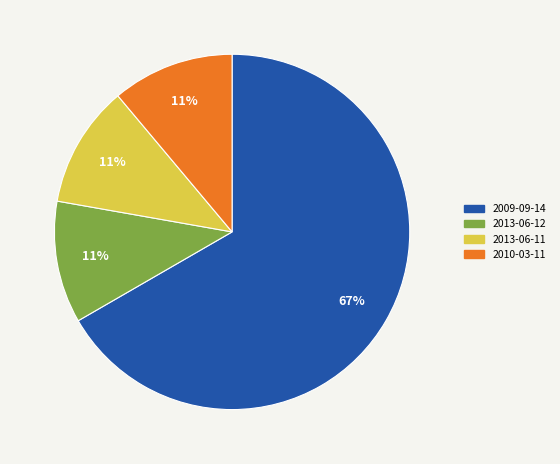

To the nearest percent, what is the difference between the largest and smallest slice percentages?

56%